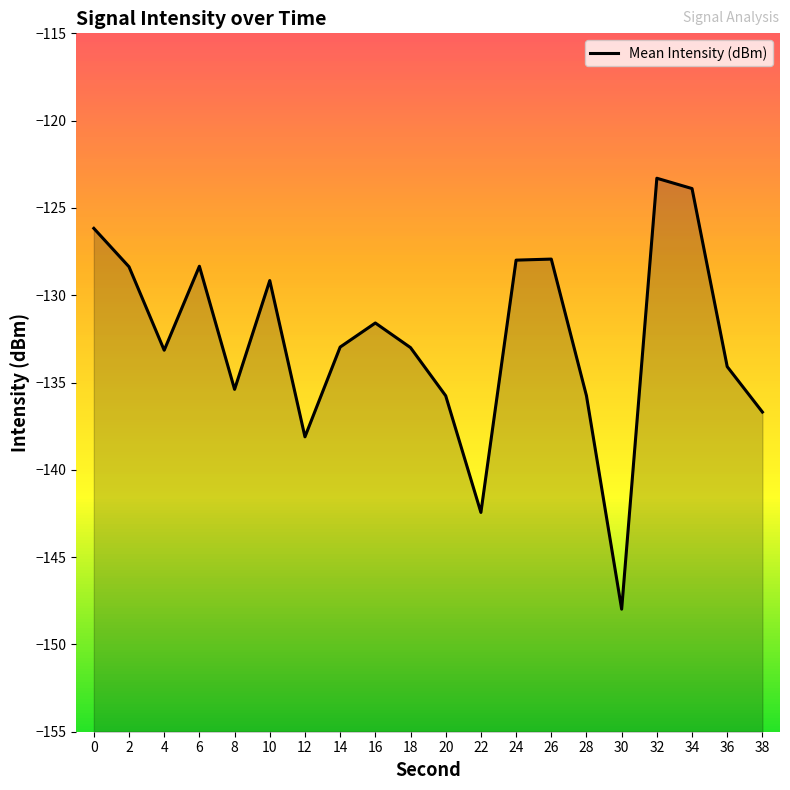

What is the average value?

-132.6